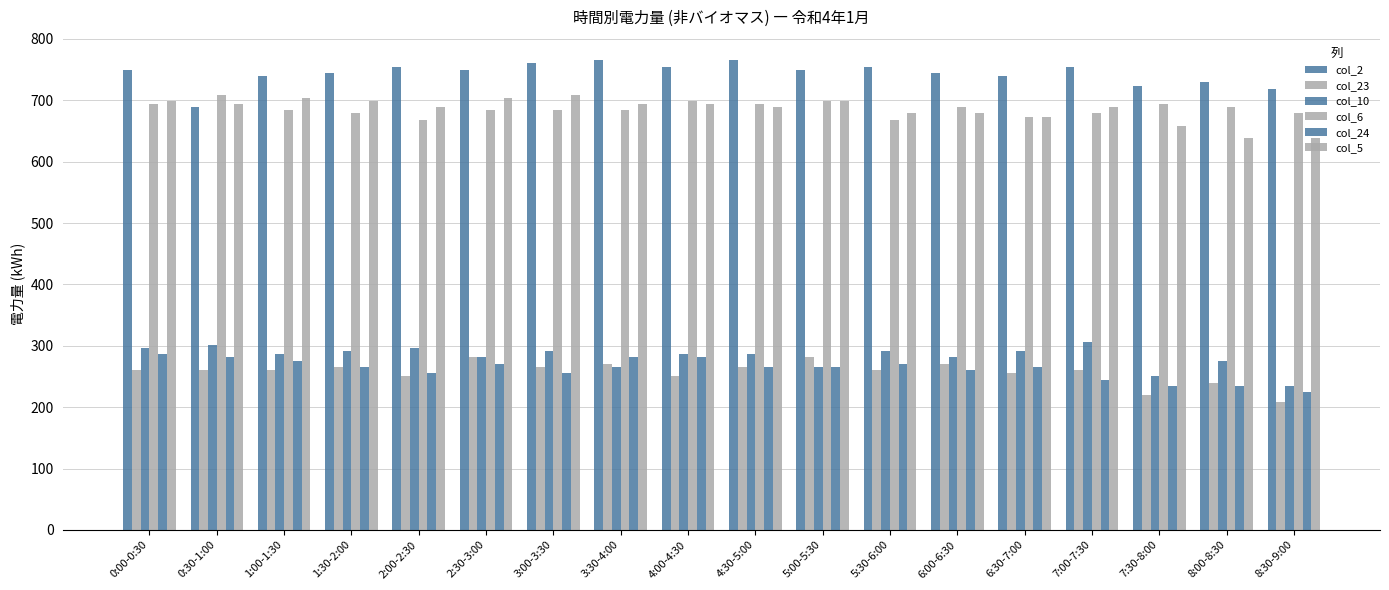

At which label is col_10 closest to 270?

3:30-4:00